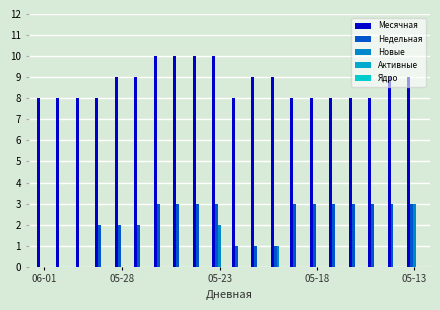

Are the bars grouped side by side (vs. stacked)?

Yes